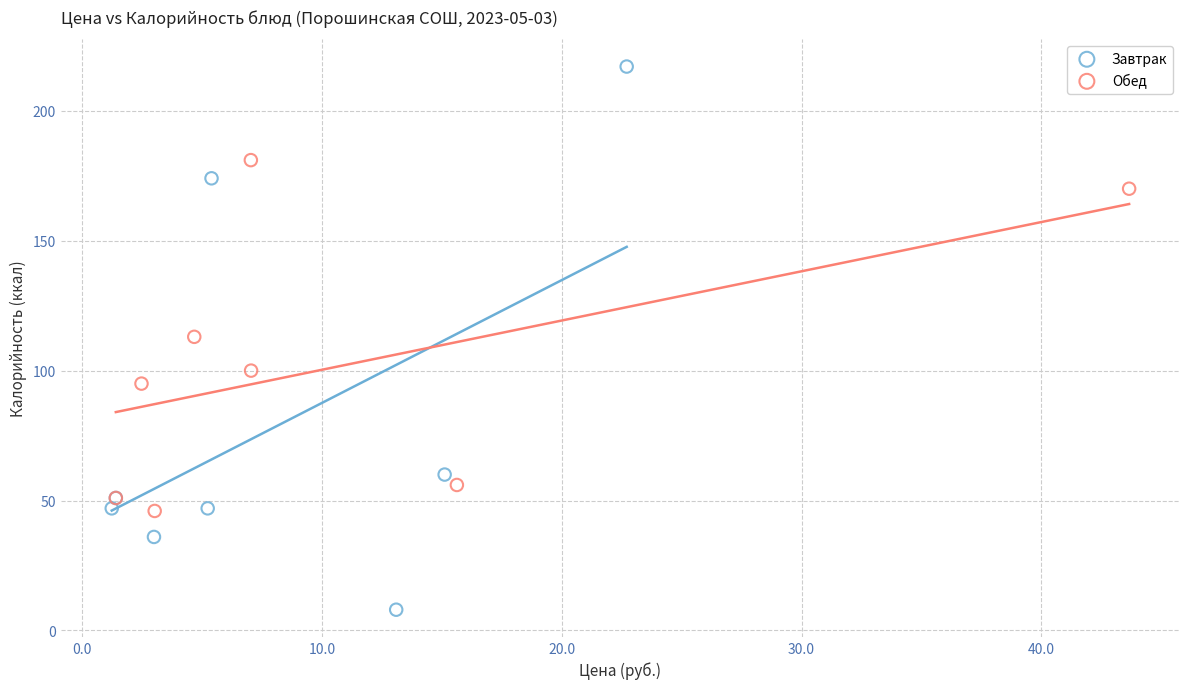

Which series contains the highest Y value?

Завтрак